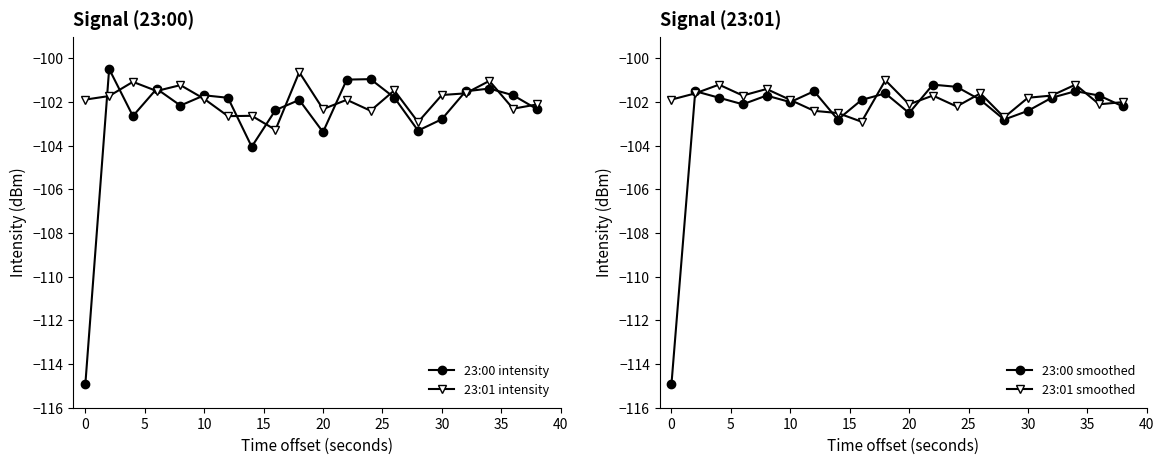

How many times do 23:00 intensity and 23:01 intensity cross each other?

14